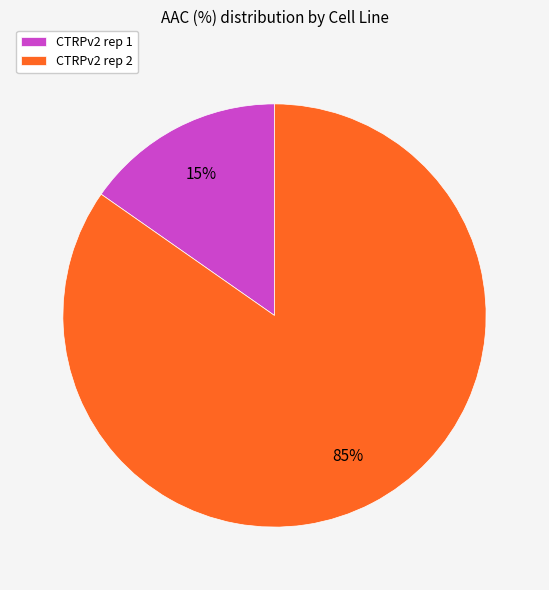

Combined, do CTRPv2 rep 1 and CTRPv2 rep 2 account for over 50%?

Yes